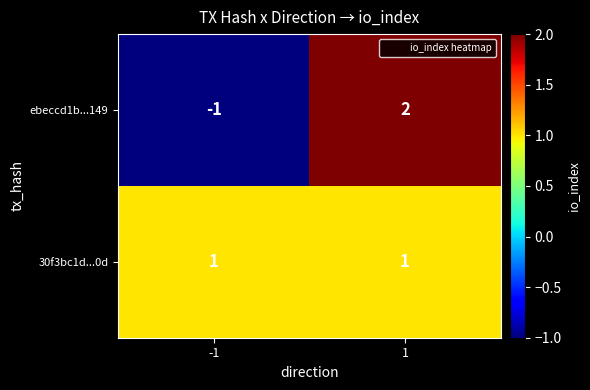

Rank the series by their maximum value, from highest to lowest.

ebeccd1b...149, 30f3bc1d...0d